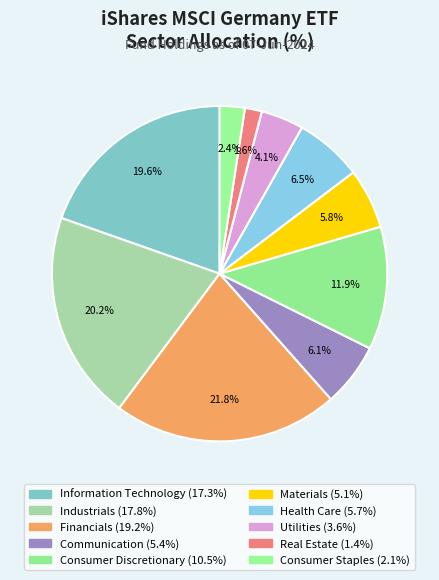

True or false: Utilities accounts for 4% of the total.

True